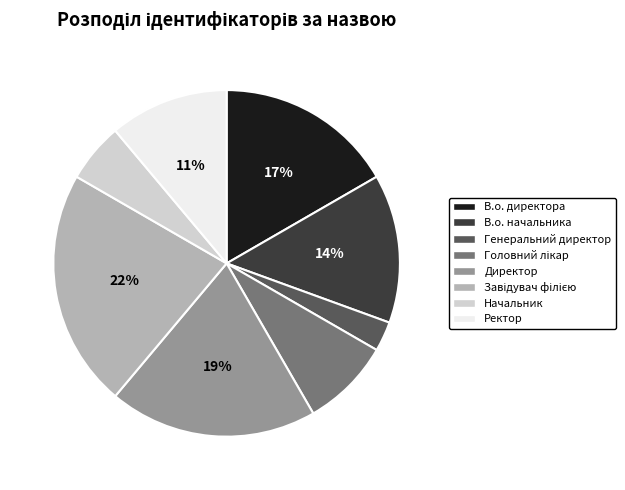

Count the number of slices in the pie.

8